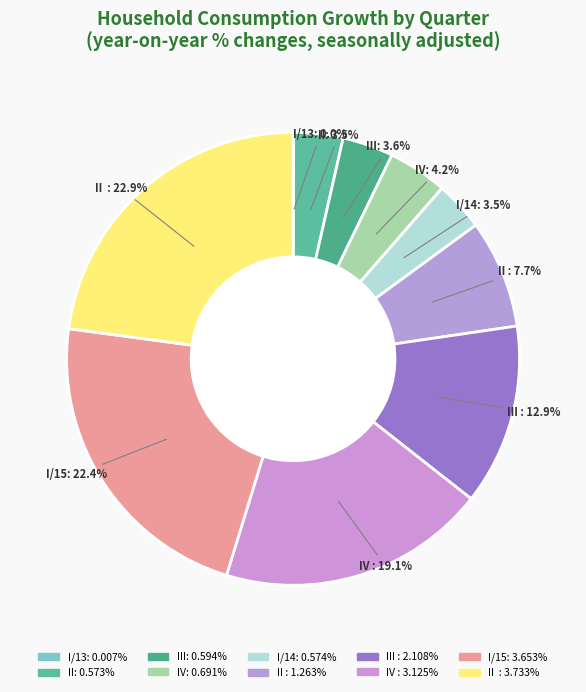

Which category has the biggest portion of the pie?

II  